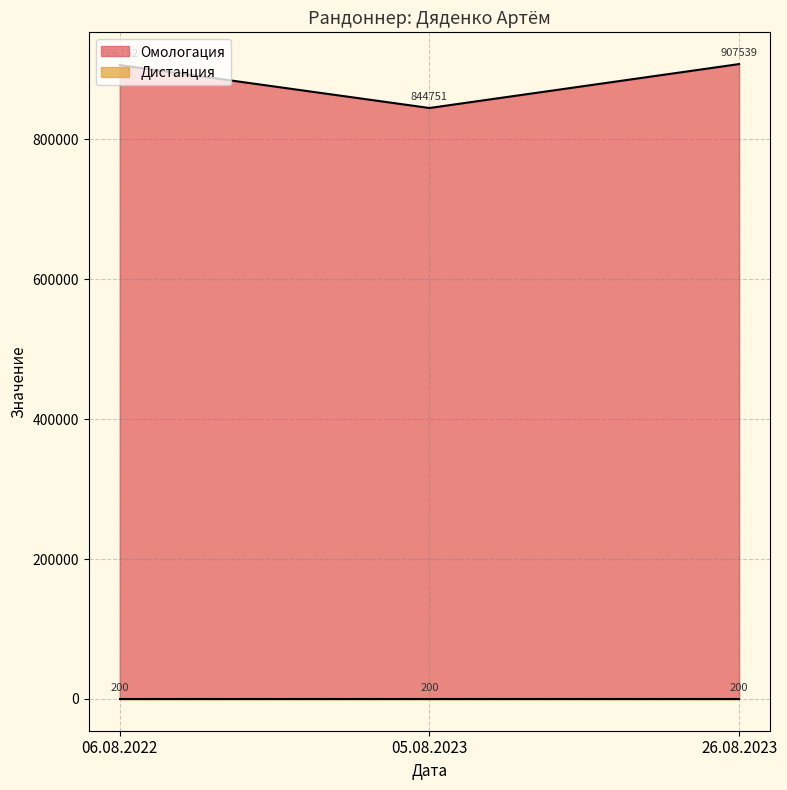

List the labels in order of value, smallest first.

05.08.2023, 06.08.2022, 26.08.2023